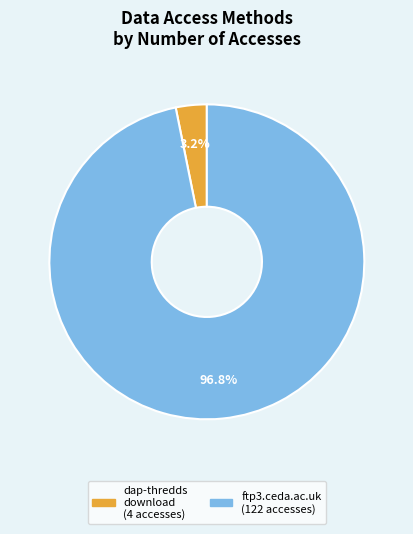

What is the smallest slice in the pie chart?

dap-thredds-download